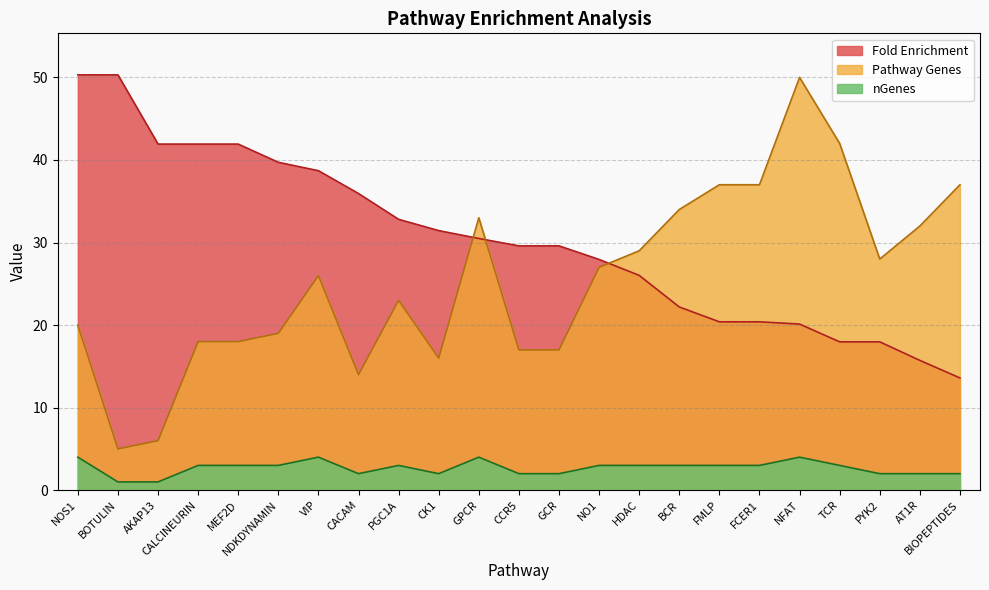

Reading left to right, transcribe all the data shown in this chart.

Fold Enrichment: NOS1=50.3	BOTULIN=50.3	AKAP13=41.9	CALCINEURIN=41.9	MEF2D=41.9	NDKDYNAMIN=39.7	VIP=38.7	CACAM=35.9	PGC1A=32.8	CK1=31.4	GPCR=30.5	CCR5=29.6	GCR=29.6	NO1=28.0	HDAC=26.0	BCR=22.2	FMLP=20.4	FCER1=20.4	NFAT=20.1	TCR=18.0	PYK2=18.0	AT1R=15.7	BIOPEPTIDES=13.6
Pathway Genes: NOS1=20.0	BOTULIN=5.0	AKAP13=6.0	CALCINEURIN=18.0	MEF2D=18.0	NDKDYNAMIN=19.0	VIP=26.0	CACAM=14.0	PGC1A=23.0	CK1=16.0	GPCR=33.0	CCR5=17.0	GCR=17.0	NO1=27.0	HDAC=29.0	BCR=34.0	FMLP=37.0	FCER1=37.0	NFAT=50.0	TCR=42.0	PYK2=28.0	AT1R=32.0	BIOPEPTIDES=37.0
nGenes: NOS1=4.0	BOTULIN=1.0	AKAP13=1.0	CALCINEURIN=3.0	MEF2D=3.0	NDKDYNAMIN=3.0	VIP=4.0	CACAM=2.0	PGC1A=3.0	CK1=2.0	GPCR=4.0	CCR5=2.0	GCR=2.0	NO1=3.0	HDAC=3.0	BCR=3.0	FMLP=3.0	FCER1=3.0	NFAT=4.0	TCR=3.0	PYK2=2.0	AT1R=2.0	BIOPEPTIDES=2.0